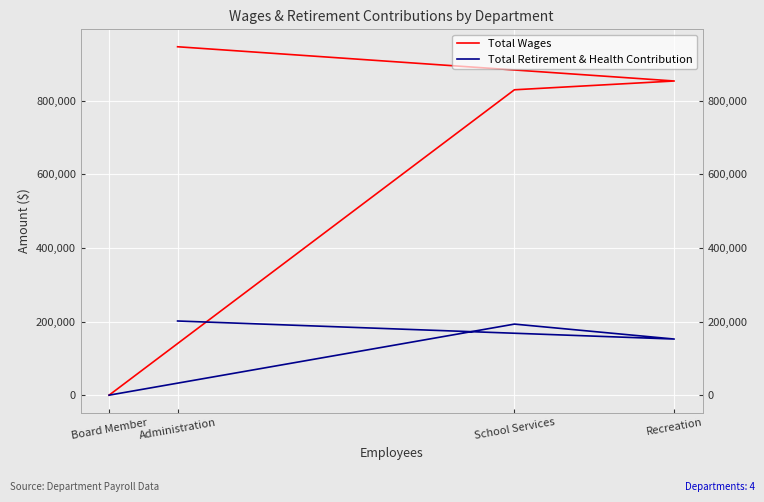

Reading left to right, what are all the values shown in this chart?

Total Wages: 947201	854102	830232	0
Total Retirement & Health Contribution: 201624	152544	193181	0